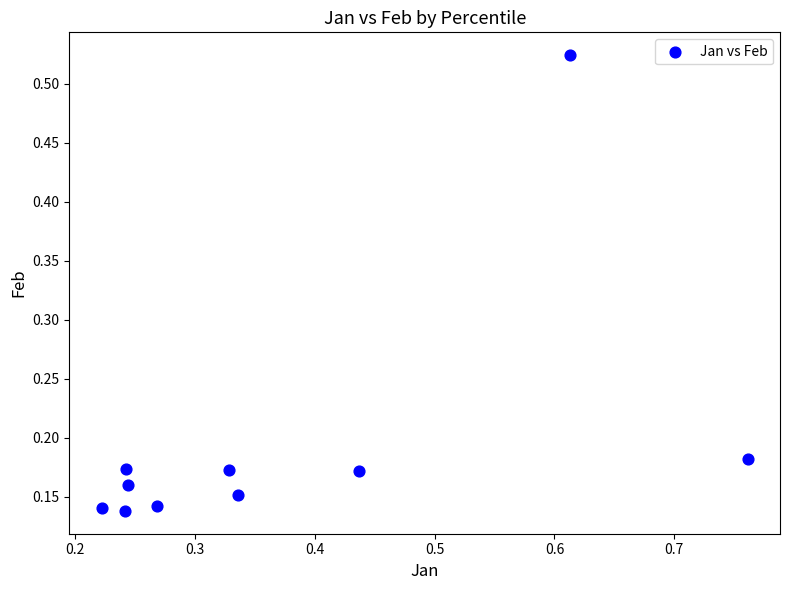

What is the average X value?

0.4